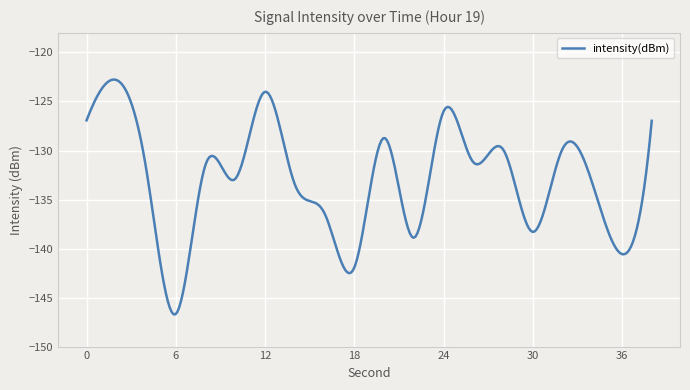

Reading left to right, extract all data points from this chart.

0=-126.9	2=-122.8	4=-131.8	6=-146.7	8=-131.4	10=-132.9	12=-124.0	14=-133.4	16=-136.4	18=-141.9	20=-128.7	22=-138.9	24=-126.0	26=-131.2	28=-129.9	30=-138.3	32=-129.8	34=-133.3	36=-140.6	38=-127.0